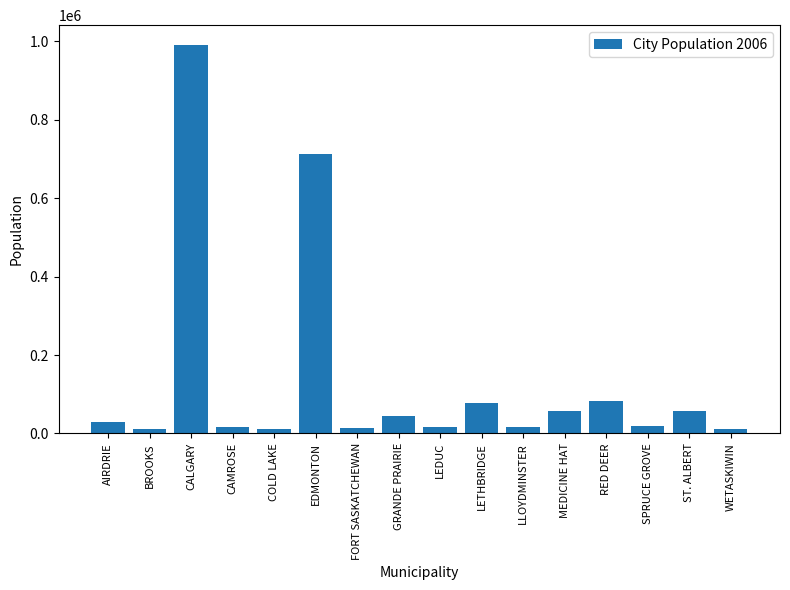

What is the sum of all values?

2166268